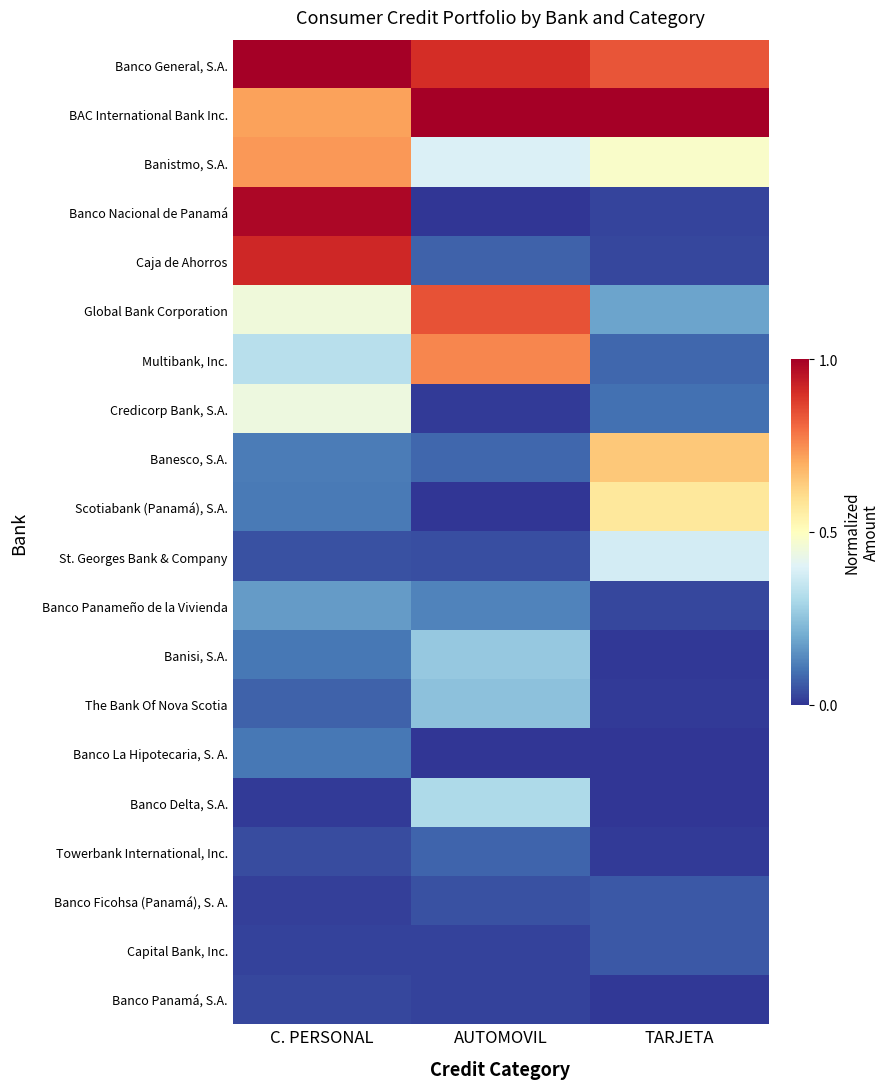

Between C. PERSONAL and TARJETA, which series saw the biggest shift?

Banco Nacional de Panamá